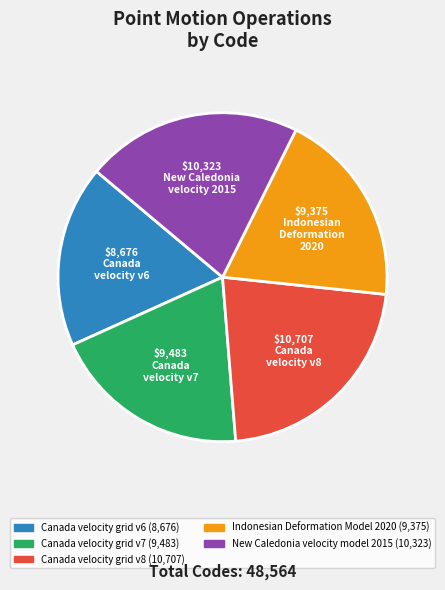

Is there a majority slice in this chart?

No